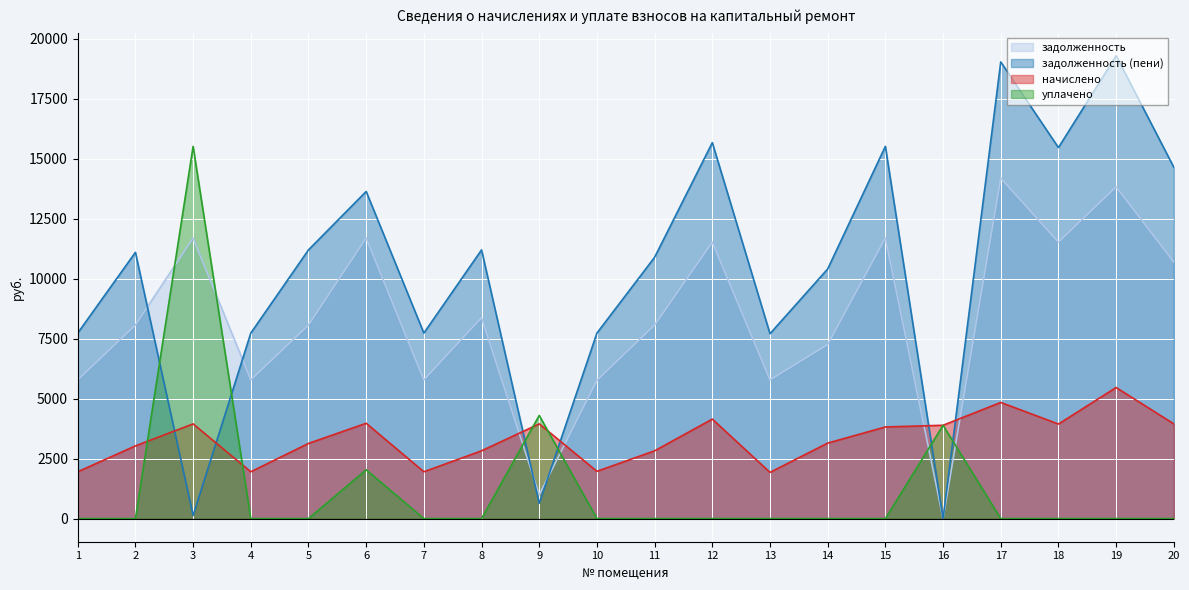

Rank the categories by задолженность value from lowest to highest.

16, 9, 10, 1, 4, 7, 13, 14, 2, 5, 11, 8, 20, 12, 18, 3, 6, 15, 19, 17